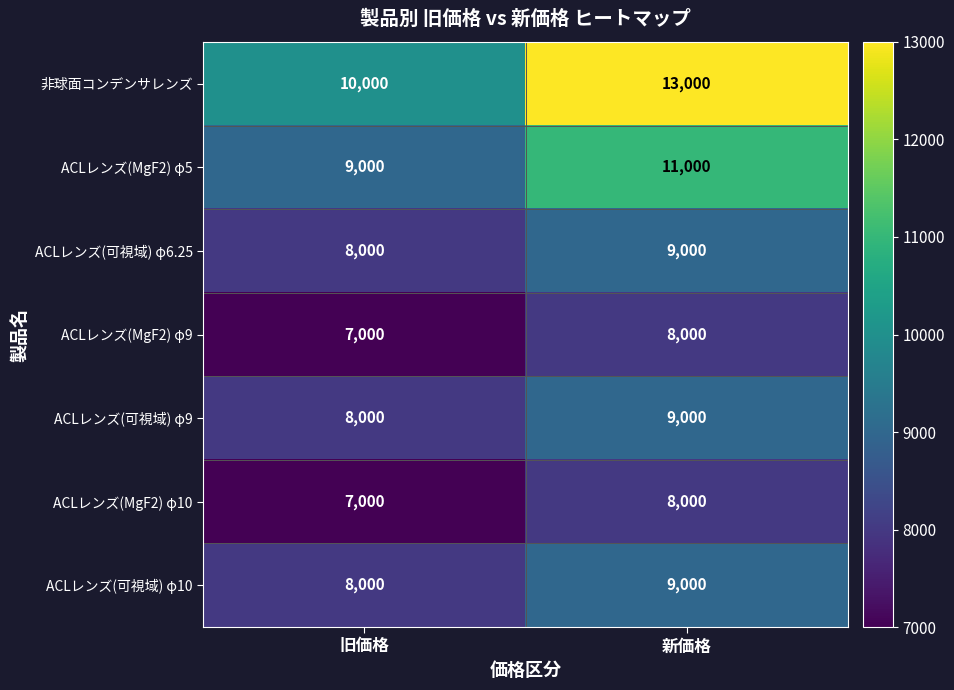

The ACLレンズ(MgF2) φ10 series shows 7000 at 旧価格. True or false?

True